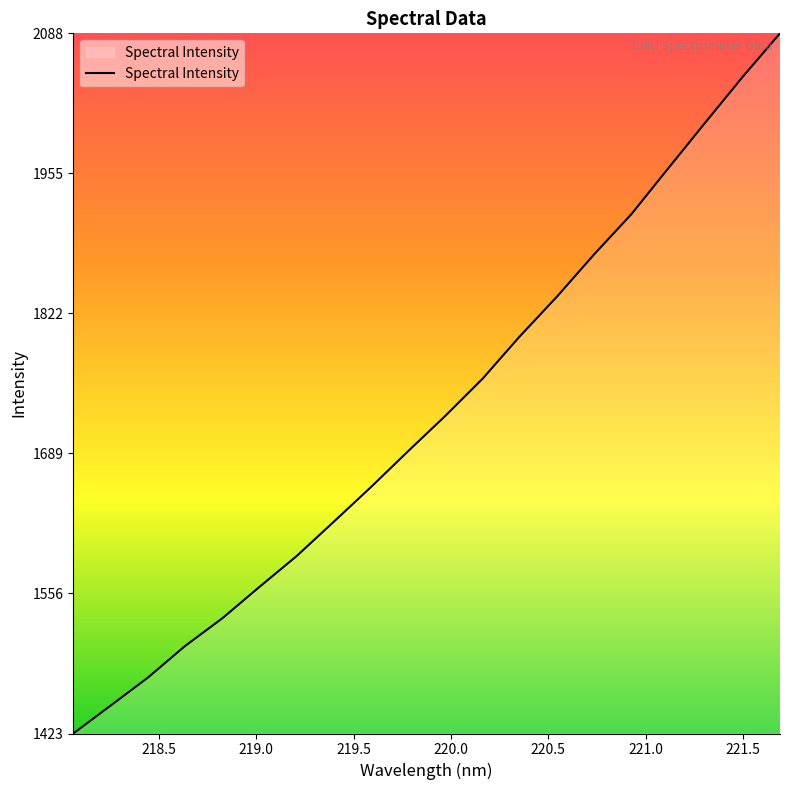

How many values are below 1725?

10